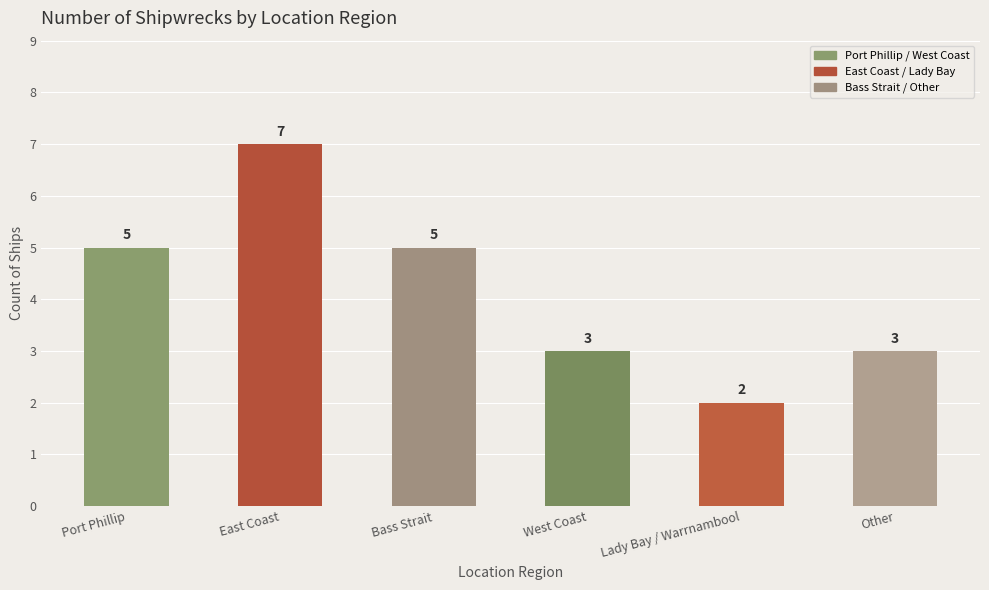

Reading left to right, transcribe all the data shown in this chart.

5	7	5	3	2	3